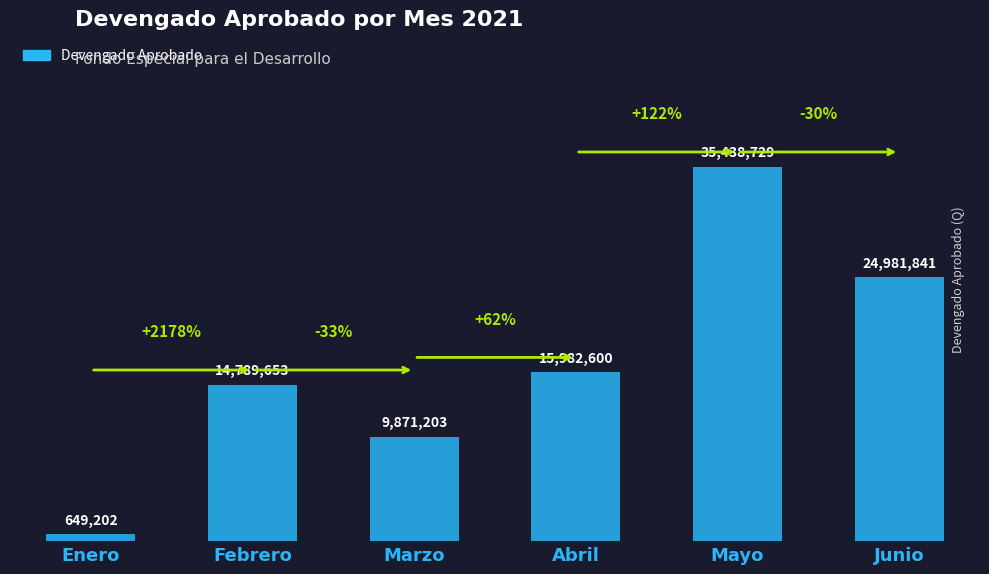

What is the label of the 3rd bar from the right?

Abril